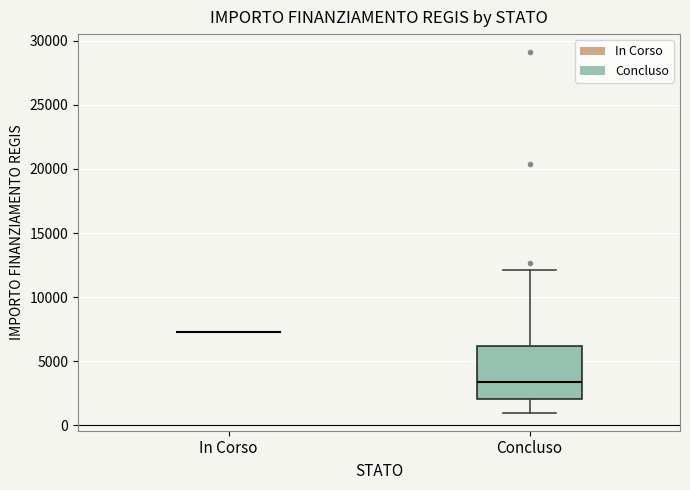

Where is the upper edge of the box for Concluso on the y-axis? The values are not printed on the chart, so give them approximately, as read against the axis.

6000